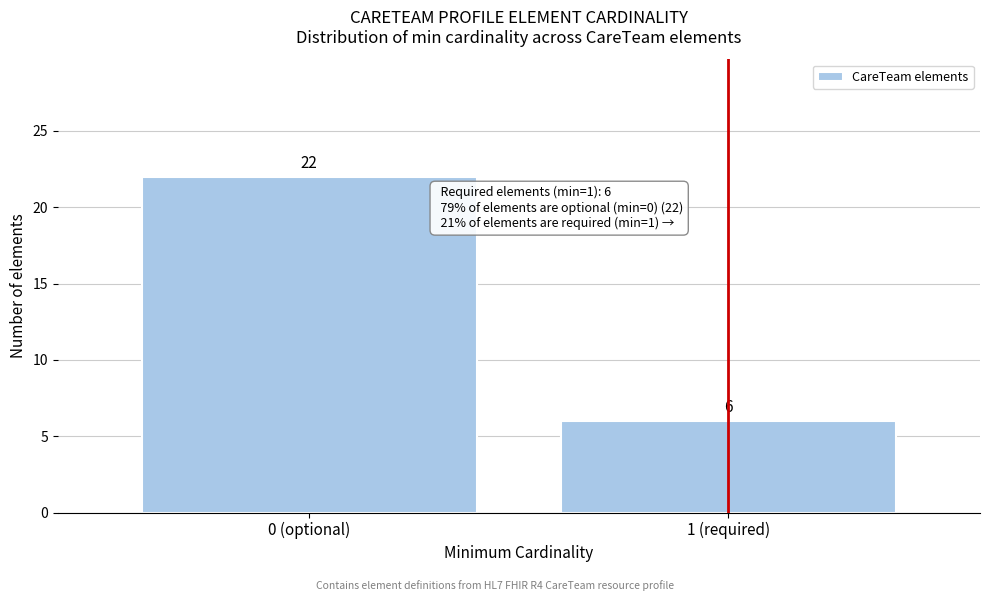

Reading right to left, transcribe all the data shown in this chart.

6	22